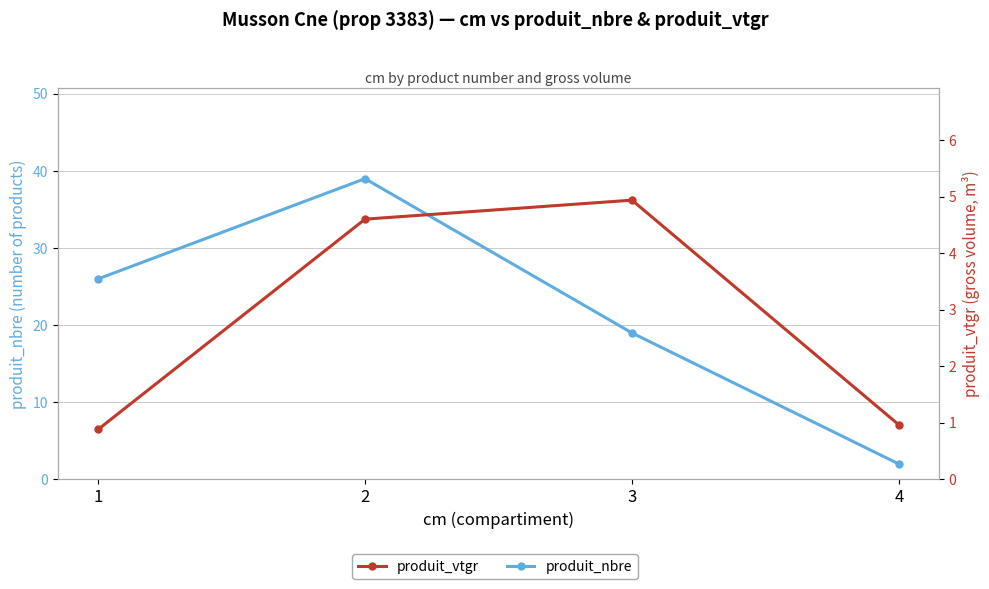

Is the value of produit_nbre at 1 greater than the value of produit_vtgr at 1?

Yes